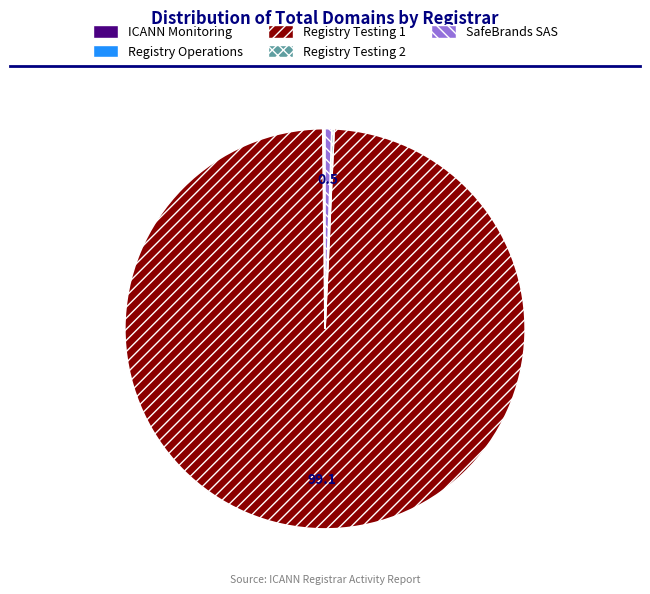

Does Registry Testing 1 account for over 50% of the chart?

Yes